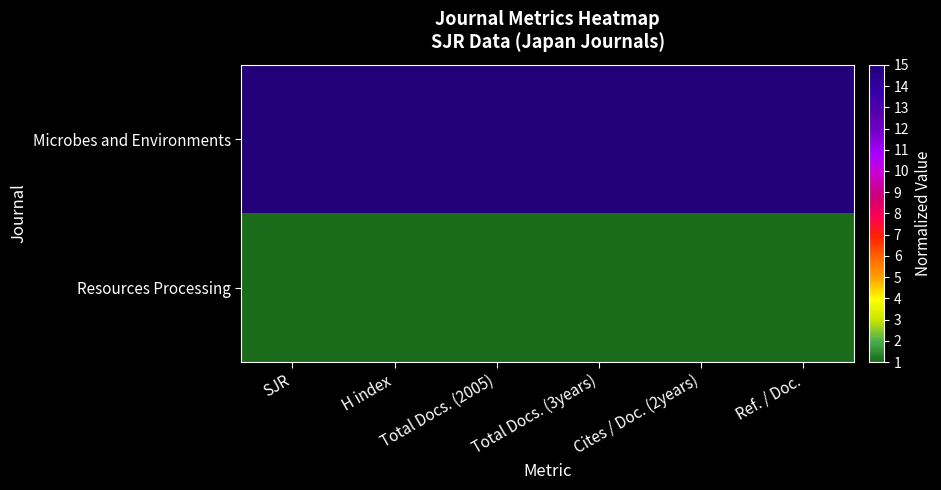

List the series in order of their peak value, highest first.

Microbes and Environments, Resources Processing